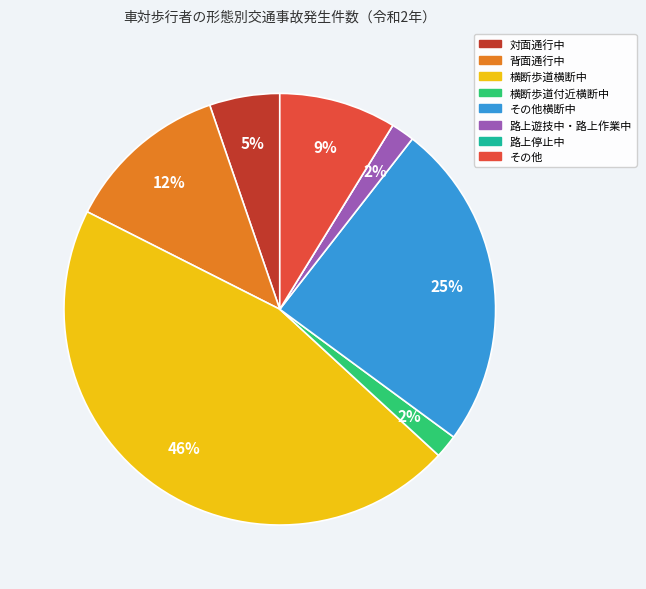

To the nearest percent, what is the difference between the largest and smallest slice percentages?

46%